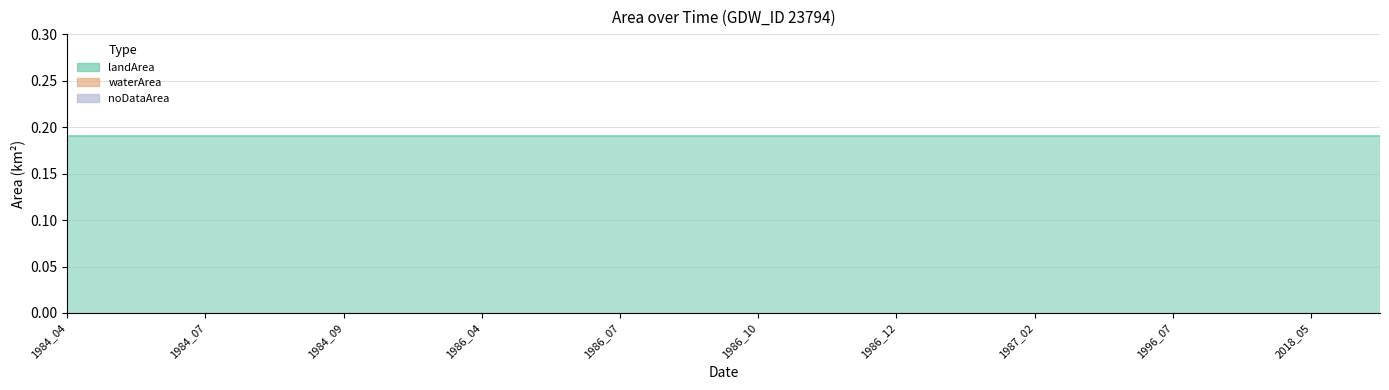

At how many categories does at least one series exceed 0?

20